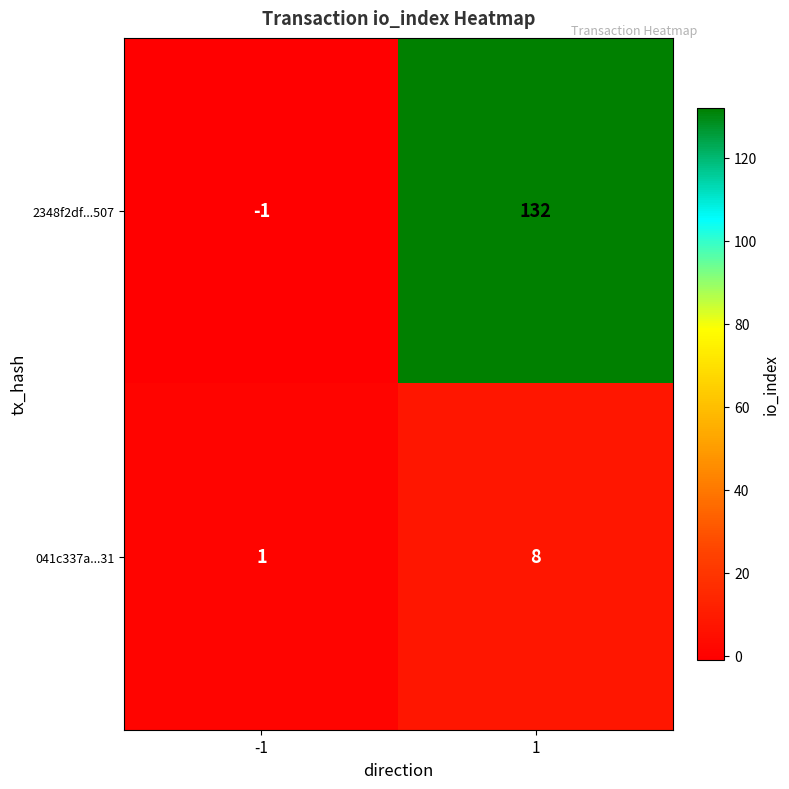

Reading right to left, what are all the values shown in this chart?

2348f2df...507: 1=132	-1=-1
041c337a...31: 1=8	-1=1